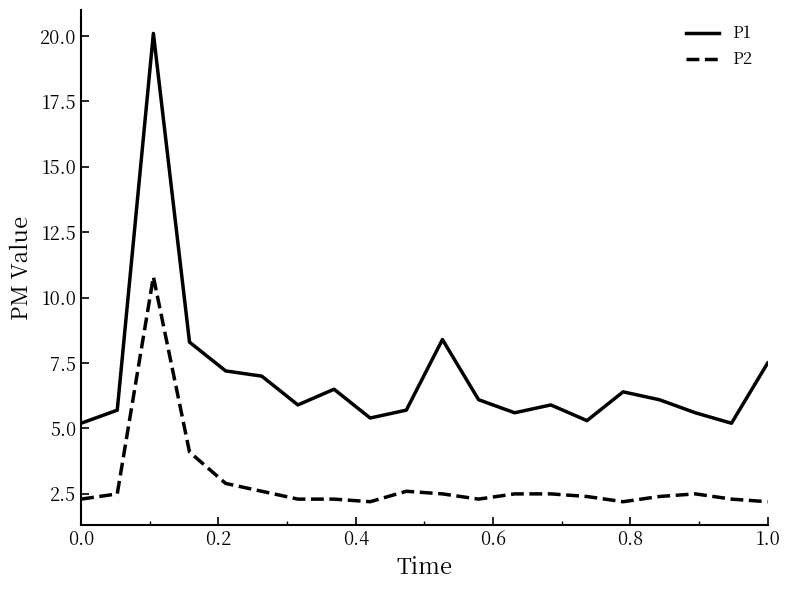

At how many categories does at least one series exceed 14?

1